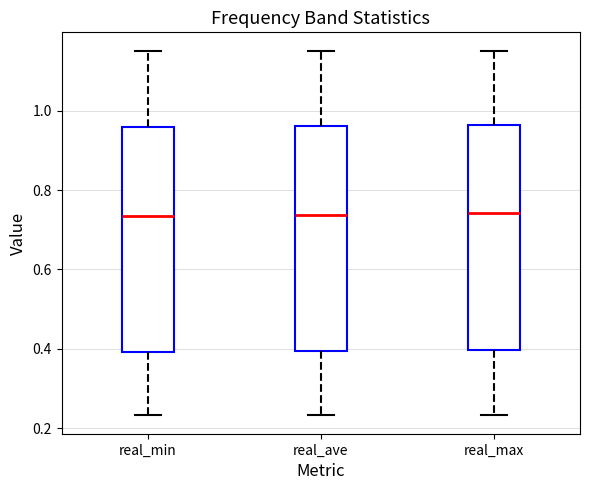

Reading left to right, read every box against the y-axis: the position of its median line, the range the box covers, and the ends of its whiskers. The values are not printed on the chart, so give them approximately, as read against the axis.

real_min: median 0.74, box 0.40 to 0.96, whiskers 0.24 to 1.14
real_ave: median 0.74, box 0.40 to 0.96, whiskers 0.24 to 1.16
real_max: median 0.74, box 0.40 to 0.96, whiskers 0.24 to 1.16